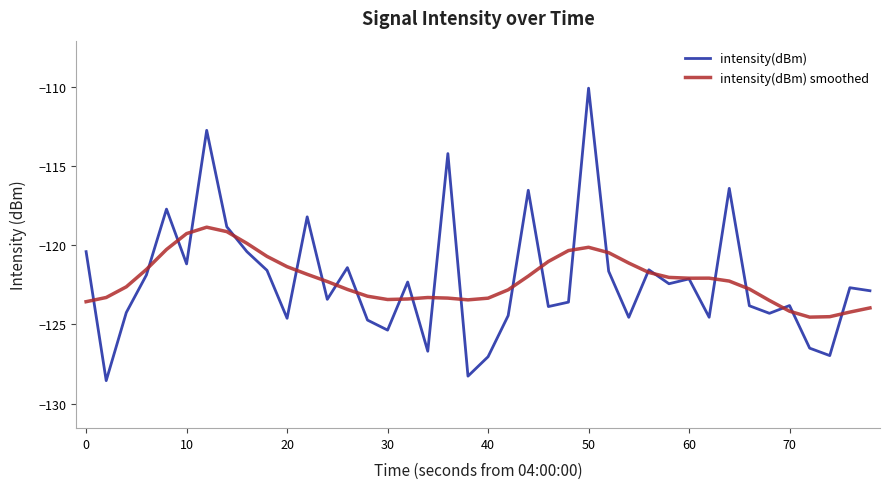

What is the difference between the second highest and second lowest values in the intensity(dBm) smoothed series?

5.4